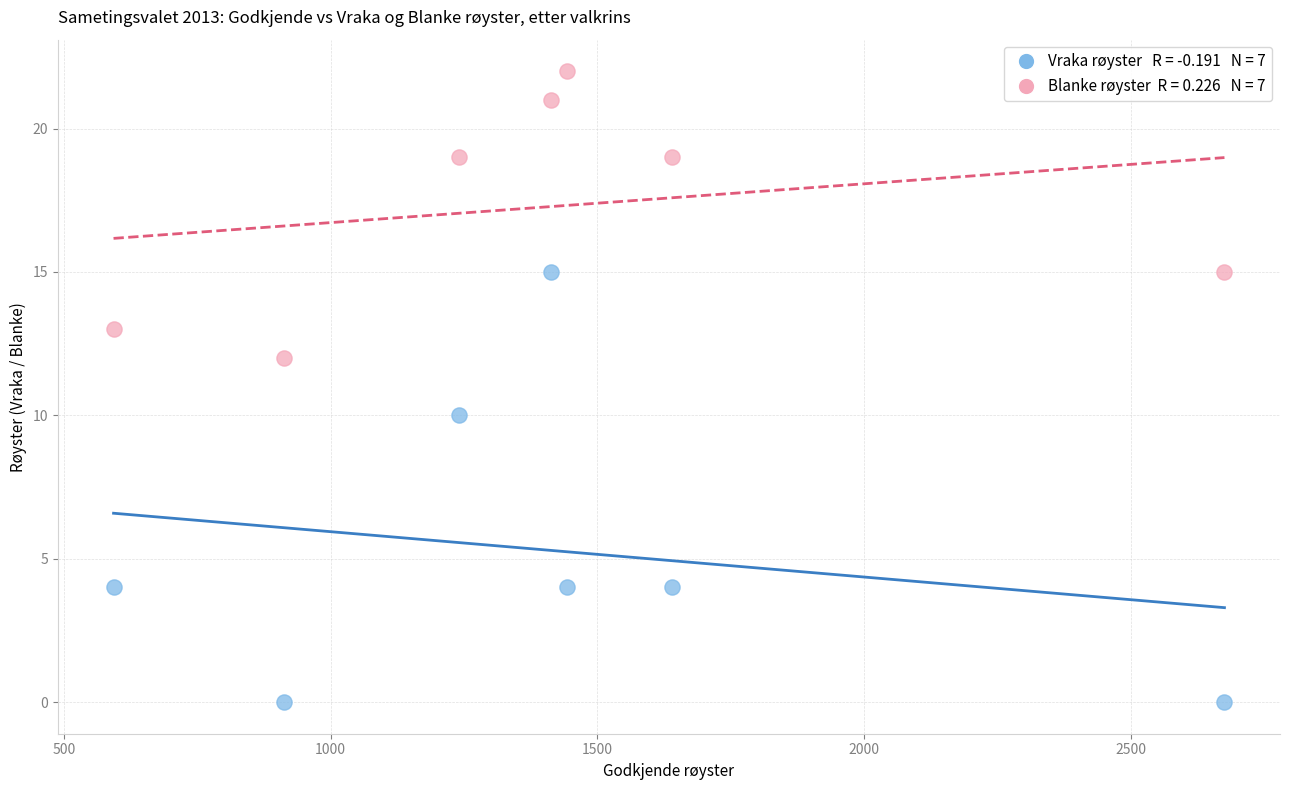

Across all data points, what is the range of Y values (max minus min)?

22